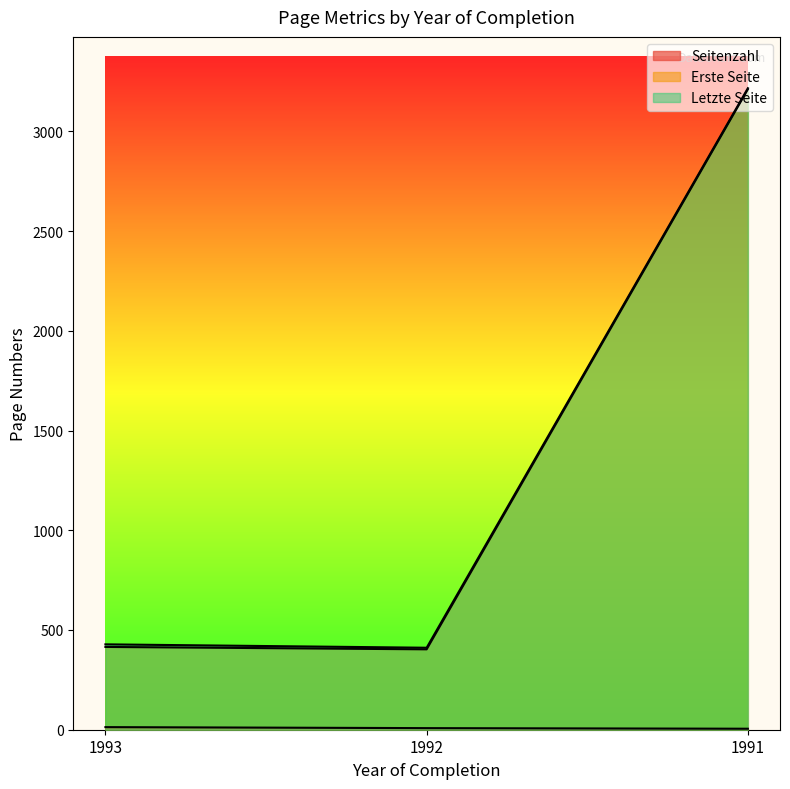

How many distinct data groups are displayed?

3